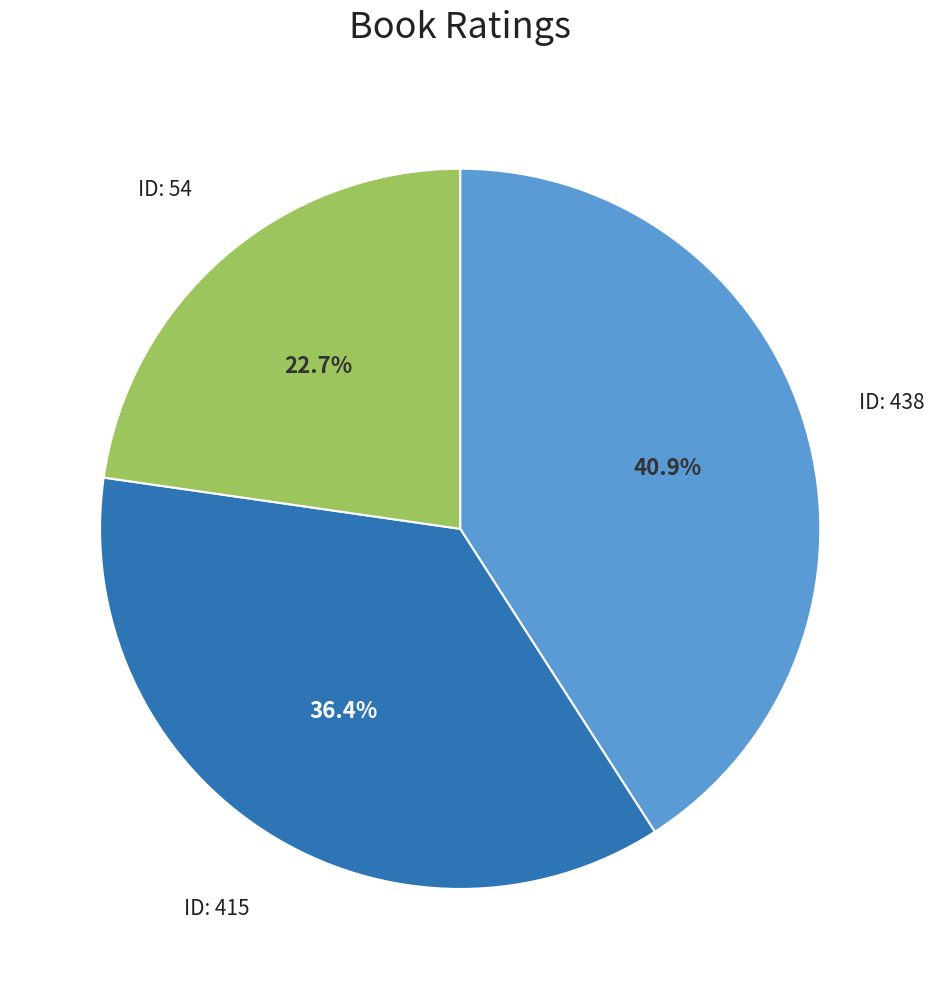

Is there any slice that represents more than half of the pie?

No